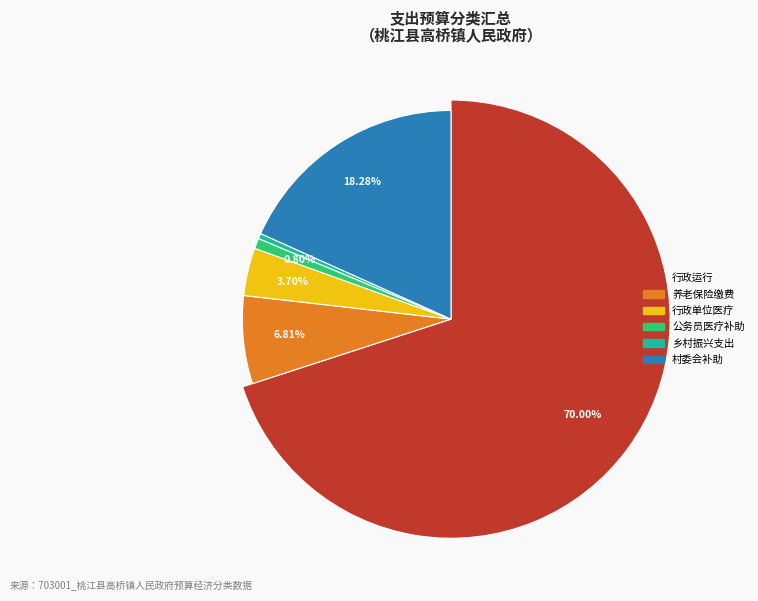

How much of the chart is everything except 其他巩固脱贫攻坚成果衔接乡村振兴支出?

99.6%